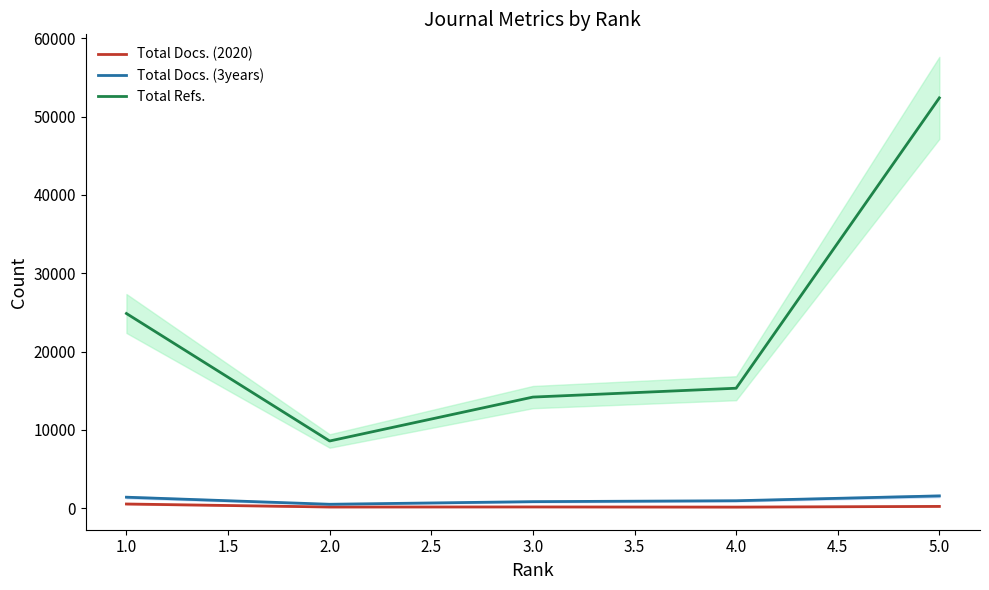

Between 3.0 and 4.0, which series saw the biggest shift?

Total Refs.